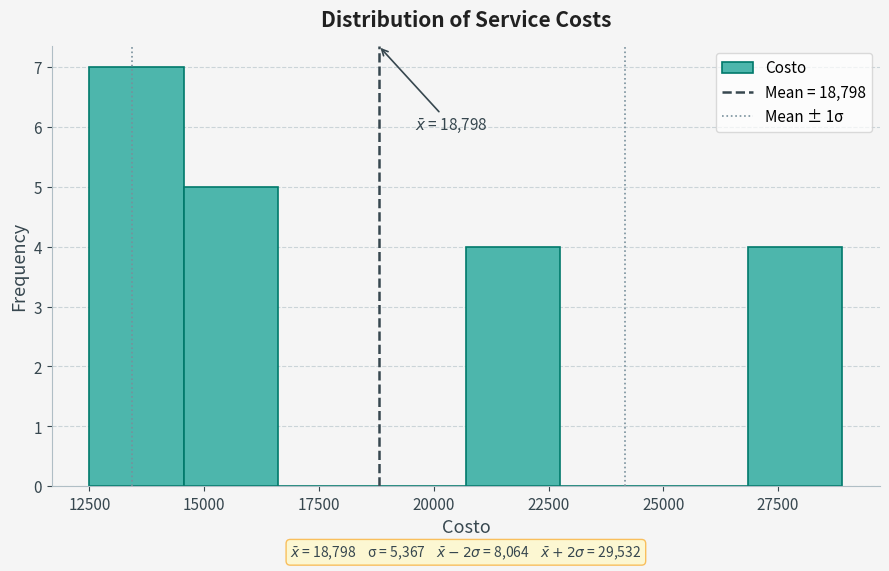

Over which range of the x-axis is the bar tallest?

12500 to 14550